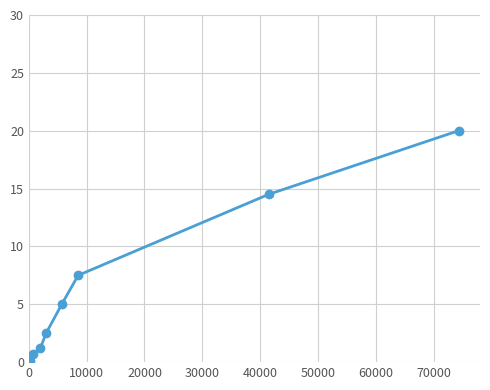

Reading left to right, what are all the values shown in this chart?

0.1	0.7	1.2	2.5	5.0	7.5	14.5	20.0